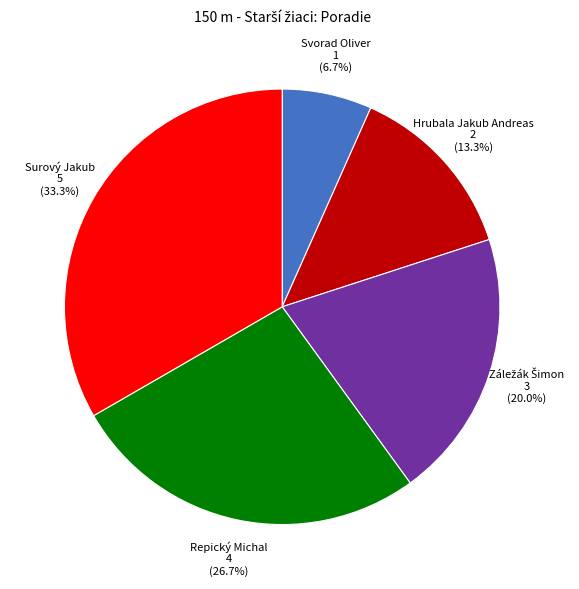

To the nearest percent, what is the difference between the Hrubala Jakub Andreas and Repický Michal slice percentages?

13%